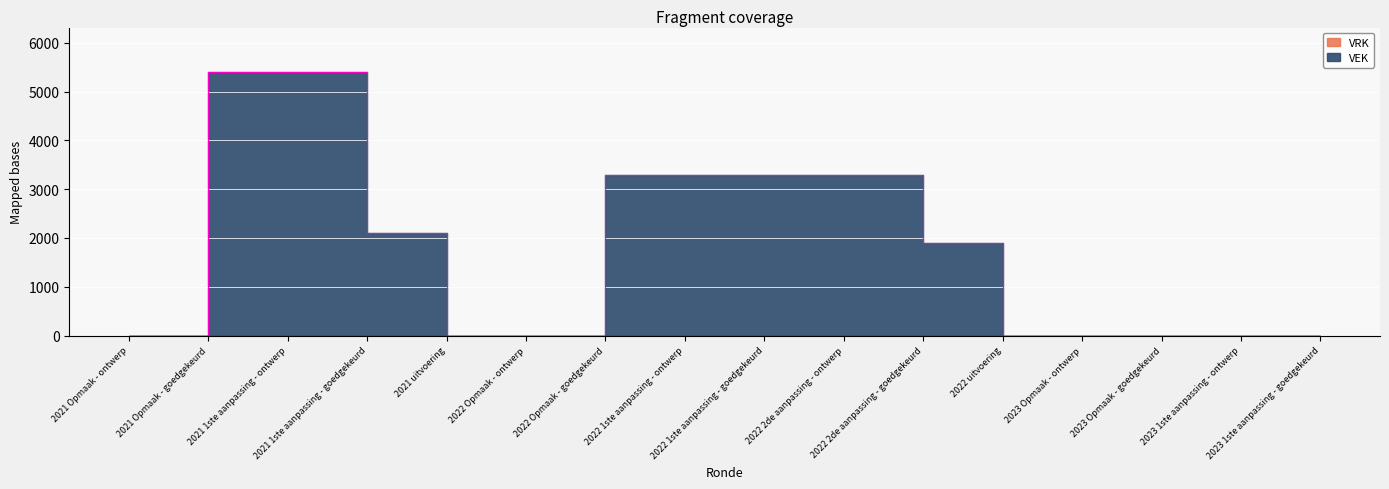

Count the values in the range 0 to 3300.

14